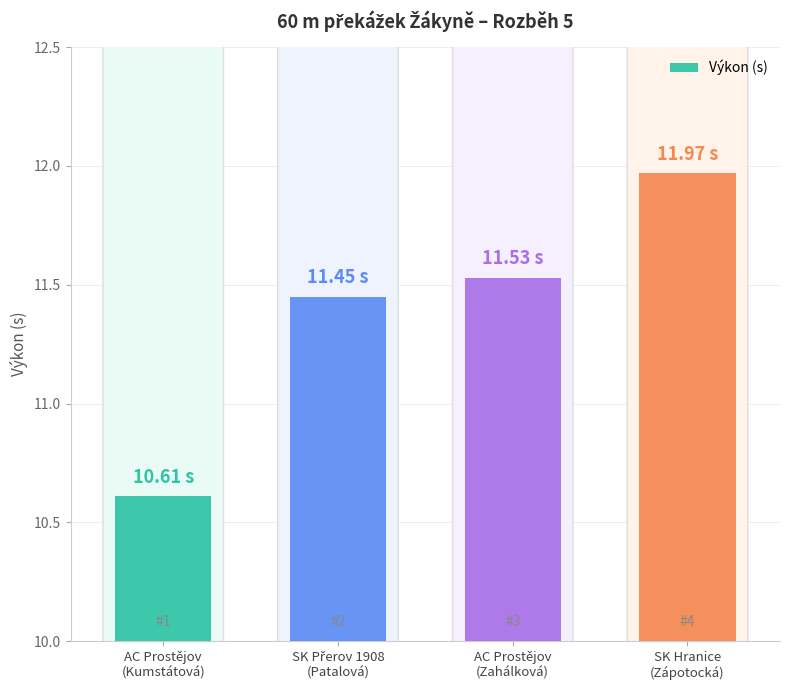

What is the difference between the maximum and minimum values?

1.4